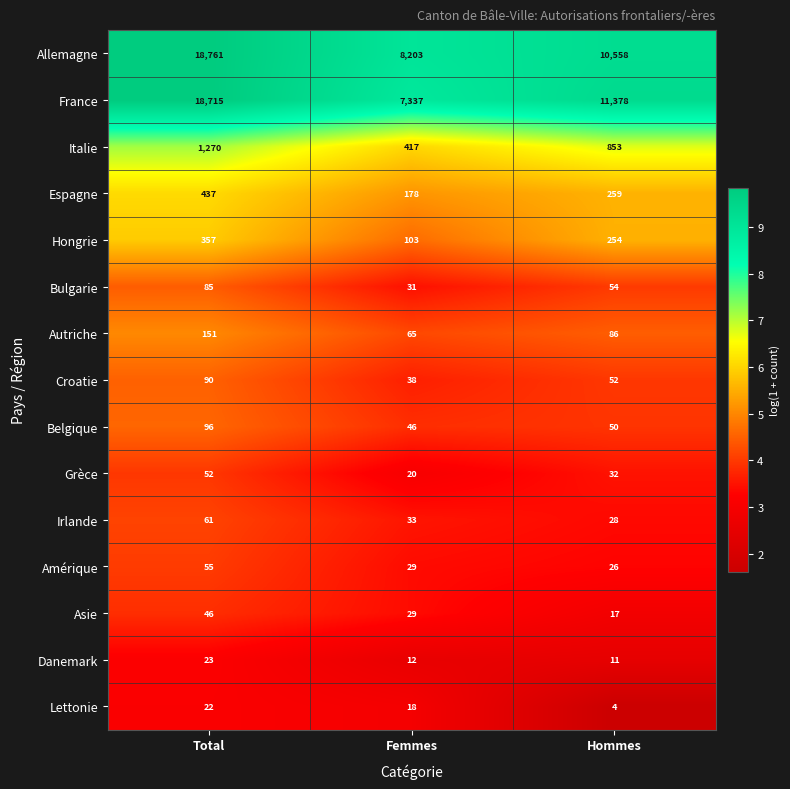

What is the total value across all series at Femmes?

16559